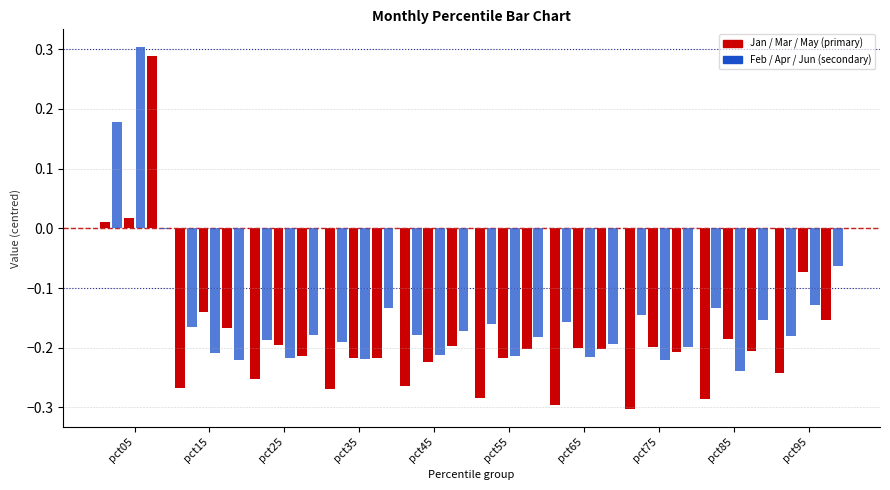

How many series are shown in this chart?

6